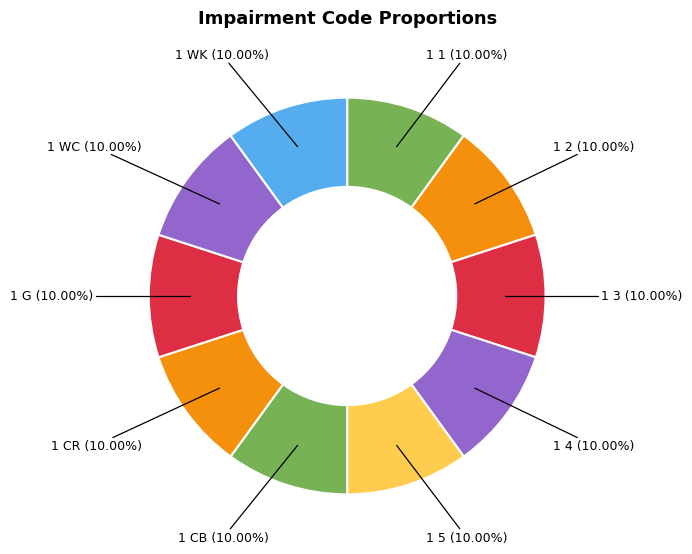

Count the number of slices in the pie.

10